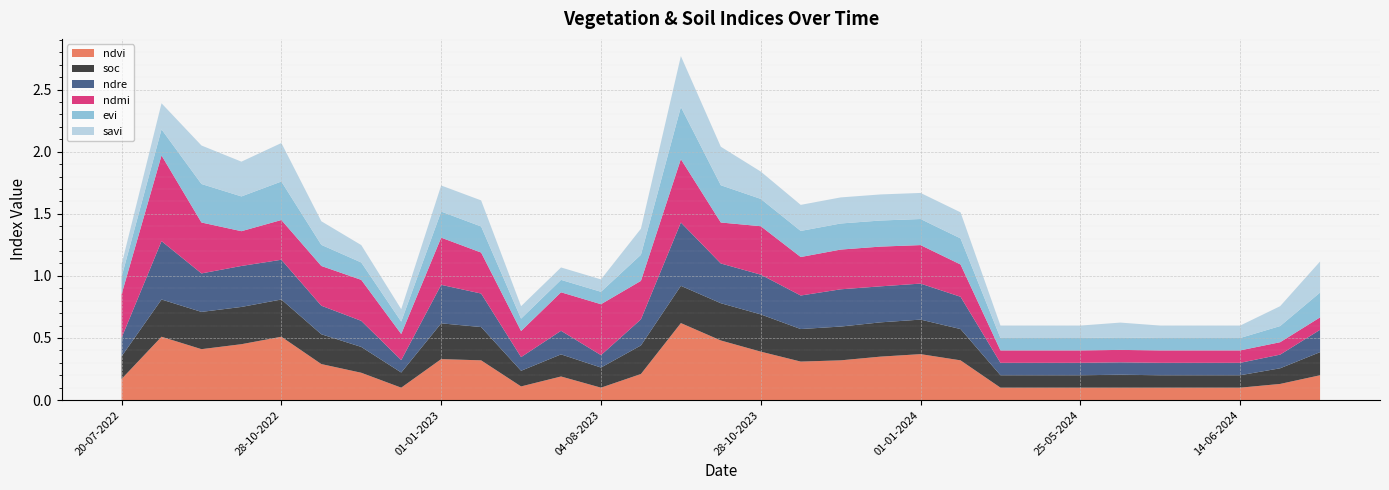

Reading right to left, extract all data points from this chart.

ndvi: 0.2	0.1	0.1	0.1	0.1	0.1	0.1	0.1	0.1	0.3	0.4	0.3	0.3	0.3	0.4	0.5	0.6	0.2	0.1	0.2	0.1	0.3	0.3	0.1	0.2	0.3	0.5	0.5	0.4	0.5	0.2
soc: 0.2	0.1	0.1	0.1	0.1	0.1	0.1	0.1	0.1	0.3	0.3	0.3	0.3	0.3	0.3	0.3	0.3	0.2	0.2	0.2	0.1	0.3	0.3	0.1	0.2	0.2	0.3	0.3	0.3	0.3	0.2
ndre: 0.2	0.1	0.1	0.1	0.1	0.1	0.1	0.1	0.1	0.3	0.3	0.3	0.3	0.3	0.3	0.3	0.5	0.2	0.1	0.2	0.1	0.3	0.3	0.1	0.2	0.2	0.3	0.3	0.3	0.5	0.1
ndmi: 0.1	0.1	0.1	0.1	0.1	0.1	0.1	0.1	0.1	0.3	0.3	0.3	0.3	0.3	0.4	0.3	0.5	0.3	0.4	0.3	0.2	0.3	0.4	0.2	0.3	0.3	0.3	0.3	0.4	0.7	0.3
evi: 0.2	0.1	0.1	0.1	0.1	0.1	0.1	0.1	0.1	0.2	0.2	0.2	0.2	0.2	0.2	0.3	0.4	0.2	0.1	0.1	0.1	0.2	0.2	0.1	0.1	0.2	0.3	0.3	0.3	0.2	0.1
savi: 0.2	0.2	0.1	0.1	0.1	0.1	0.1	0.1	0.1	0.2	0.2	0.2	0.2	0.2	0.2	0.3	0.4	0.2	0.1	0.1	0.1	0.2	0.2	0.1	0.1	0.2	0.3	0.3	0.3	0.2	0.1